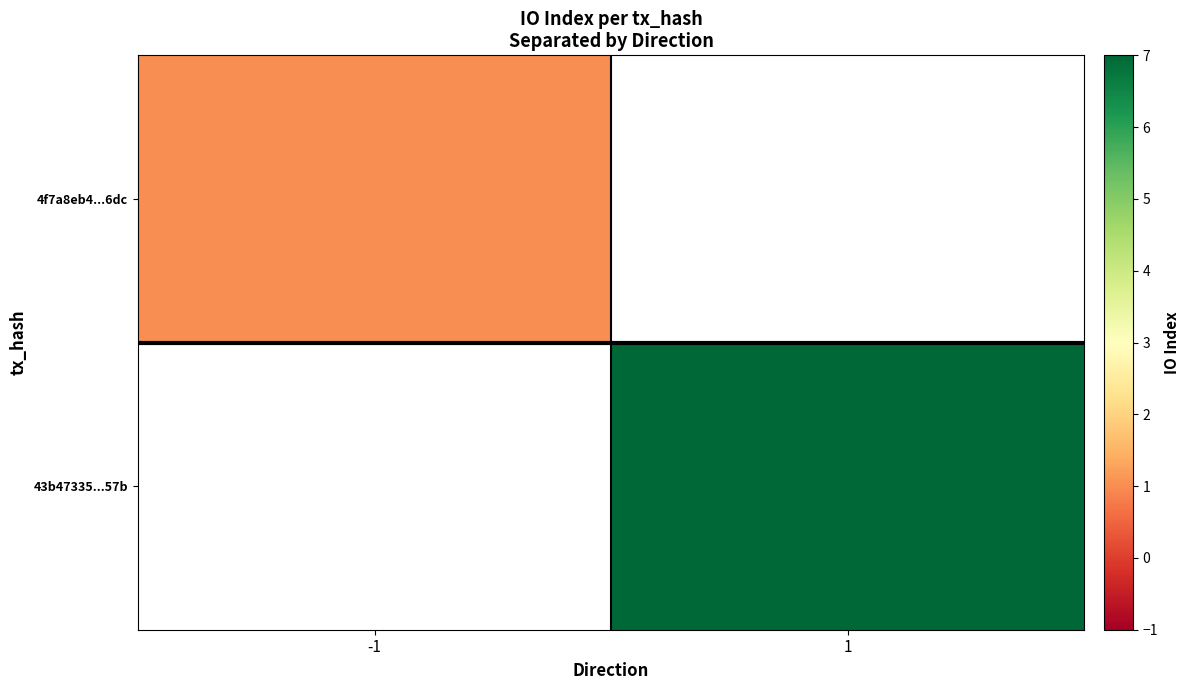

What is the maximum value shown in the chart?

7.0